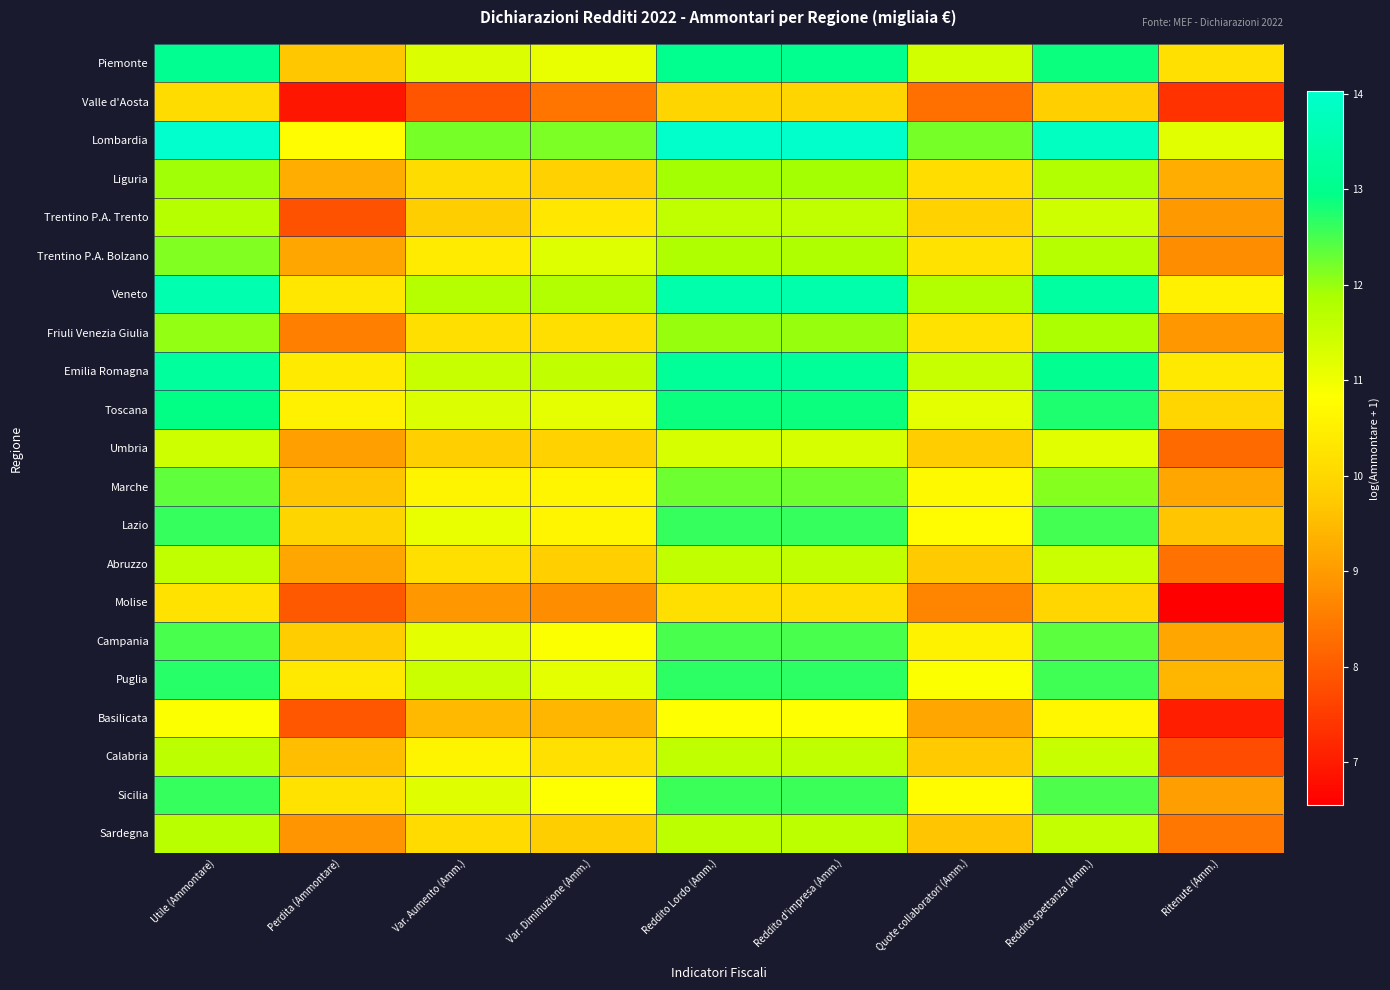

Reading left to right, what are all the values shown in this chart?

Piemonte: Utile (Ammontare)=13.1	Perdita (Ammontare)=9.7	Var. Aumento (Amm.)=11.3	Var. Diminuzione (Amm.)=11.1	Reddito Lordo (Amm.)=13.1	Reddito d'impresa (Amm.)=13.1	Quote collaboratori (Amm.)=11.4	Reddito spettanza (Amm.)=12.9	Ritenute (Amm.)=10.2
Valle d'Aosta: Utile (Ammontare)=10.1	Perdita (Ammontare)=6.9	Var. Aumento (Amm.)=7.9	Var. Diminuzione (Amm.)=8.4	Reddito Lordo (Amm.)=10.0	Reddito d'impresa (Amm.)=10.0	Quote collaboratori (Amm.)=8.3	Reddito spettanza (Amm.)=9.8	Ritenute (Amm.)=7.3
Lombardia: Utile (Ammontare)=14.0	Perdita (Ammontare)=10.7	Var. Aumento (Amm.)=12.2	Var. Diminuzione (Amm.)=12.2	Reddito Lordo (Amm.)=14.0	Reddito d'impresa (Amm.)=14.0	Quote collaboratori (Amm.)=12.2	Reddito spettanza (Amm.)=13.8	Ritenute (Amm.)=11.2
Liguria: Utile (Ammontare)=11.9	Perdita (Ammontare)=9.3	Var. Aumento (Amm.)=10.1	Var. Diminuzione (Amm.)=9.9	Reddito Lordo (Amm.)=11.9	Reddito d'impresa (Amm.)=11.9	Quote collaboratori (Amm.)=10.1	Reddito spettanza (Amm.)=11.8	Ritenute (Amm.)=9.3
Trentino P.A. Trento: Utile (Ammontare)=11.7	Perdita (Ammontare)=7.8	Var. Aumento (Amm.)=9.8	Var. Diminuzione (Amm.)=10.3	Reddito Lordo (Amm.)=11.6	Reddito d'impresa (Amm.)=11.6	Quote collaboratori (Amm.)=9.9	Reddito spettanza (Amm.)=11.4	Ritenute (Amm.)=9.0
Trentino P.A. Bolzano: Utile (Ammontare)=12.1	Perdita (Ammontare)=9.2	Var. Aumento (Amm.)=10.4	Var. Diminuzione (Amm.)=11.2	Reddito Lordo (Amm.)=11.8	Reddito d'impresa (Amm.)=11.8	Quote collaboratori (Amm.)=10.2	Reddito spettanza (Amm.)=11.7	Ritenute (Amm.)=8.8
Veneto: Utile (Ammontare)=13.5	Perdita (Ammontare)=10.3	Var. Aumento (Amm.)=11.7	Var. Diminuzione (Amm.)=11.8	Reddito Lordo (Amm.)=13.5	Reddito d'impresa (Amm.)=13.5	Quote collaboratori (Amm.)=11.8	Reddito spettanza (Amm.)=13.3	Ritenute (Amm.)=10.5
Friuli Venezia Giulia: Utile (Ammontare)=12.0	Perdita (Ammontare)=8.6	Var. Aumento (Amm.)=10.1	Var. Diminuzione (Amm.)=10.2	Reddito Lordo (Amm.)=12.0	Reddito d'impresa (Amm.)=12.0	Quote collaboratori (Amm.)=10.2	Reddito spettanza (Amm.)=11.8	Ritenute (Amm.)=8.9
Emilia Romagna: Utile (Ammontare)=13.3	Perdita (Ammontare)=10.4	Var. Aumento (Amm.)=11.5	Var. Diminuzione (Amm.)=11.6	Reddito Lordo (Amm.)=13.2	Reddito d'impresa (Amm.)=13.2	Quote collaboratori (Amm.)=11.5	Reddito spettanza (Amm.)=13.1	Ritenute (Amm.)=10.4
Toscana: Utile (Ammontare)=12.9	Perdita (Ammontare)=10.5	Var. Aumento (Amm.)=11.3	Var. Diminuzione (Amm.)=11.1	Reddito Lordo (Amm.)=12.9	Reddito d'impresa (Amm.)=12.9	Quote collaboratori (Amm.)=11.2	Reddito spettanza (Amm.)=12.8	Ritenute (Amm.)=10.0
Umbria: Utile (Ammontare)=11.4	Perdita (Ammontare)=9.1	Var. Aumento (Amm.)=9.8	Var. Diminuzione (Amm.)=9.9	Reddito Lordo (Amm.)=11.3	Reddito d'impresa (Amm.)=11.3	Quote collaboratori (Amm.)=9.8	Reddito spettanza (Amm.)=11.2	Ritenute (Amm.)=8.2
Marche: Utile (Ammontare)=12.3	Perdita (Ammontare)=9.7	Var. Aumento (Amm.)=10.6	Var. Diminuzione (Amm.)=10.6	Reddito Lordo (Amm.)=12.3	Reddito d'impresa (Amm.)=12.3	Quote collaboratori (Amm.)=10.7	Reddito spettanza (Amm.)=12.1	Ritenute (Amm.)=9.2
Lazio: Utile (Ammontare)=12.6	Perdita (Ammontare)=10.0	Var. Aumento (Amm.)=11.1	Var. Diminuzione (Amm.)=10.6	Reddito Lordo (Amm.)=12.6	Reddito d'impresa (Amm.)=12.6	Quote collaboratori (Amm.)=10.7	Reddito spettanza (Amm.)=12.5	Ritenute (Amm.)=9.7
Abruzzo: Utile (Ammontare)=11.6	Perdita (Ammontare)=9.2	Var. Aumento (Amm.)=10.2	Var. Diminuzione (Amm.)=9.8	Reddito Lordo (Amm.)=11.6	Reddito d'impresa (Amm.)=11.6	Quote collaboratori (Amm.)=9.8	Reddito spettanza (Amm.)=11.5	Ritenute (Amm.)=8.3
Molise: Utile (Ammontare)=10.2	Perdita (Ammontare)=8.0	Var. Aumento (Amm.)=8.9	Var. Diminuzione (Amm.)=8.8	Reddito Lordo (Amm.)=10.2	Reddito d'impresa (Amm.)=10.2	Quote collaboratori (Amm.)=8.6	Reddito spettanza (Amm.)=10.0	Ritenute (Amm.)=6.6
Campania: Utile (Ammontare)=12.5	Perdita (Ammontare)=9.8	Var. Aumento (Amm.)=11.1	Var. Diminuzione (Amm.)=10.9	Reddito Lordo (Amm.)=12.5	Reddito d'impresa (Amm.)=12.5	Quote collaboratori (Amm.)=10.6	Reddito spettanza (Amm.)=12.4	Ritenute (Amm.)=9.2
Puglia: Utile (Ammontare)=12.7	Perdita (Ammontare)=10.4	Var. Aumento (Amm.)=11.5	Var. Diminuzione (Amm.)=11.1	Reddito Lordo (Amm.)=12.7	Reddito d'impresa (Amm.)=12.7	Quote collaboratori (Amm.)=10.9	Reddito spettanza (Amm.)=12.6	Ritenute (Amm.)=9.4
Basilicata: Utile (Ammontare)=10.9	Perdita (Ammontare)=7.9	Var. Aumento (Amm.)=9.5	Var. Diminuzione (Amm.)=9.4	Reddito Lordo (Amm.)=10.8	Reddito d'impresa (Amm.)=10.8	Quote collaboratori (Amm.)=9.2	Reddito spettanza (Amm.)=10.6	Ritenute (Amm.)=7.1
Calabria: Utile (Ammontare)=11.6	Perdita (Ammontare)=9.5	Var. Aumento (Amm.)=10.6	Var. Diminuzione (Amm.)=10.2	Reddito Lordo (Amm.)=11.6	Reddito d'impresa (Amm.)=11.6	Quote collaboratori (Amm.)=9.8	Reddito spettanza (Amm.)=11.5	Ritenute (Amm.)=7.8
Sicilia: Utile (Ammontare)=12.6	Perdita (Ammontare)=10.2	Var. Aumento (Amm.)=11.2	Var. Diminuzione (Amm.)=10.8	Reddito Lordo (Amm.)=12.6	Reddito d'impresa (Amm.)=12.6	Quote collaboratori (Amm.)=10.8	Reddito spettanza (Amm.)=12.5	Ritenute (Amm.)=9.1
Sardegna: Utile (Ammontare)=11.7	Perdita (Ammontare)=8.9	Var. Aumento (Amm.)=10.1	Var. Diminuzione (Amm.)=9.8	Reddito Lordo (Amm.)=11.7	Reddito d'impresa (Amm.)=11.7	Quote collaboratori (Amm.)=9.7	Reddito spettanza (Amm.)=11.6	Ritenute (Amm.)=8.4